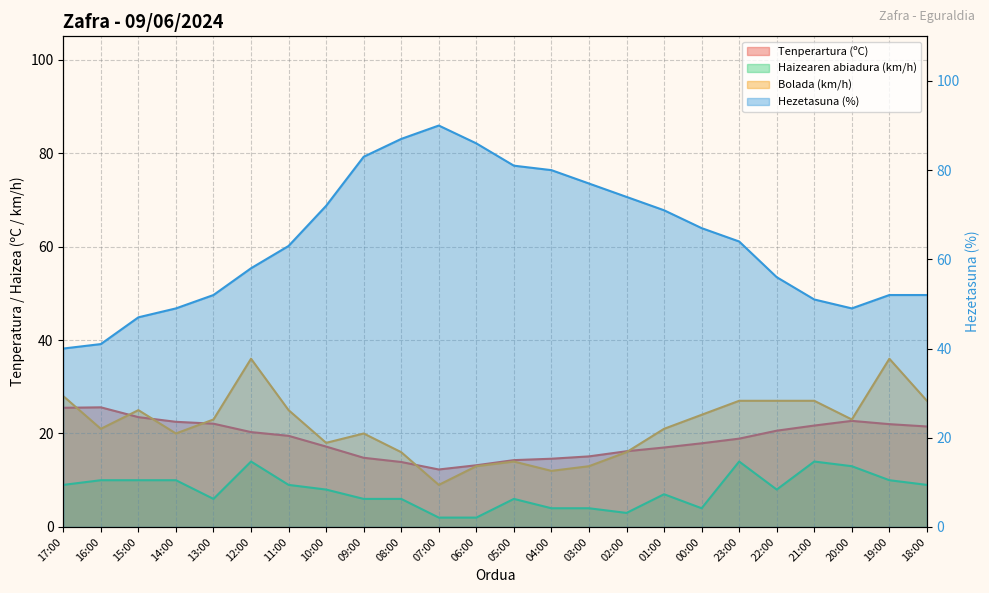

What is the label of the 6th point from the left?

12:00